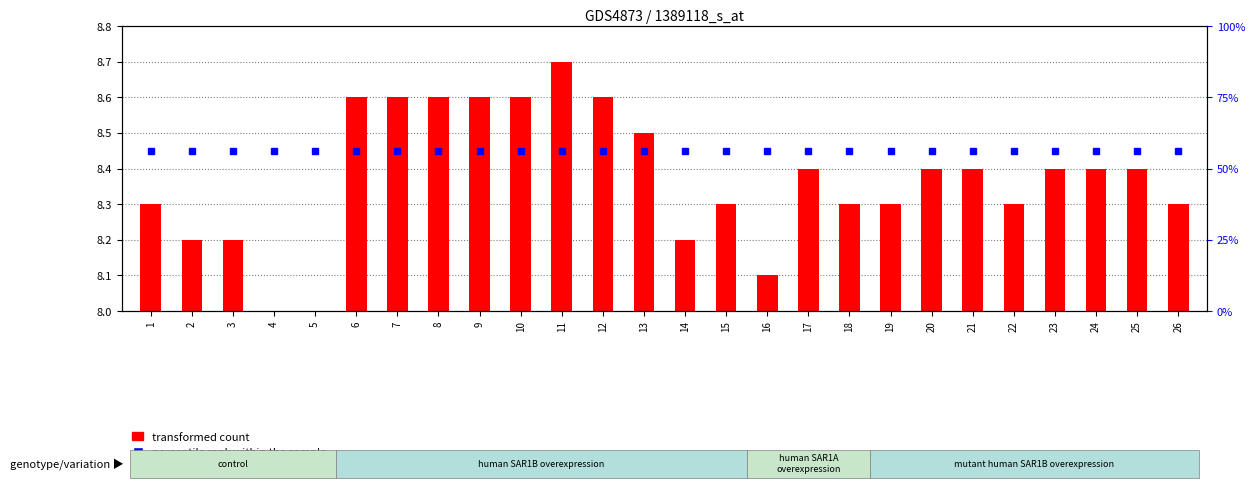

Rank the series by their maximum value, from highest to lowest.

percentile rank within the sample, transformed count